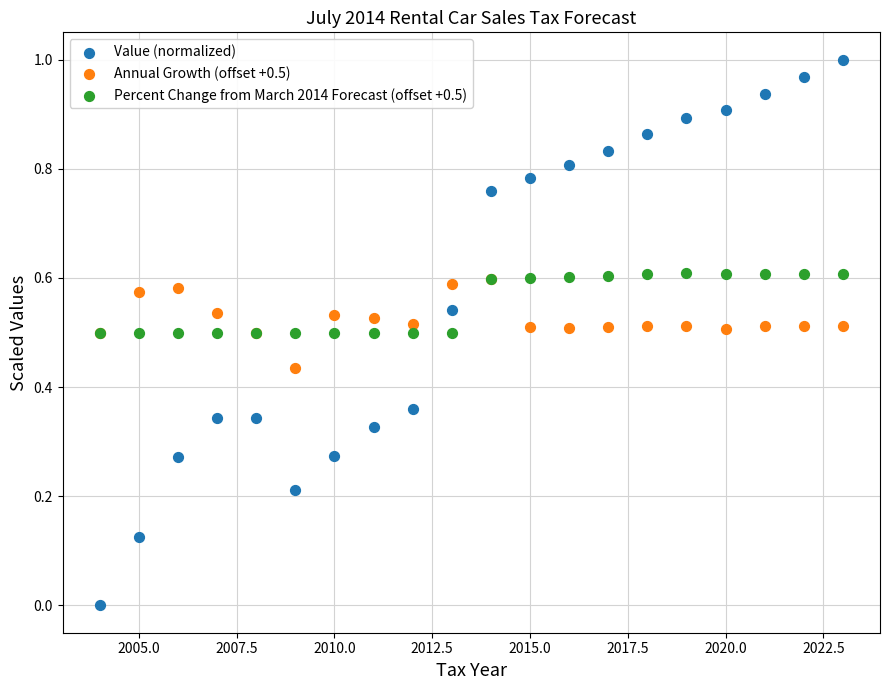

Which series contains the lowest Y value?

Value (normalized)